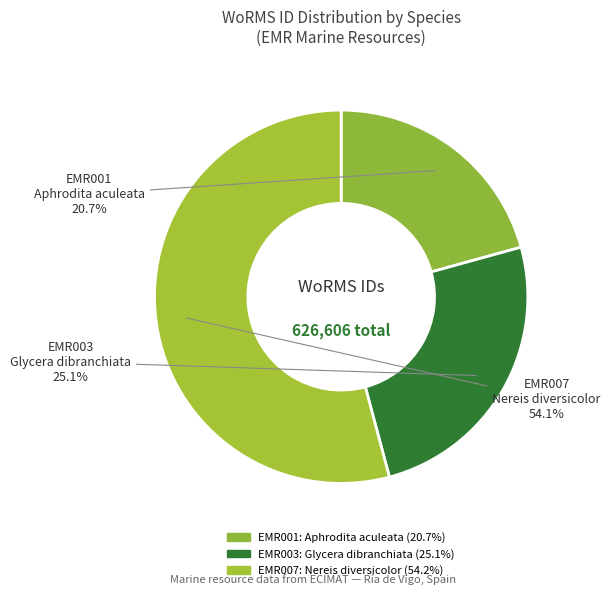

What percentage is the Aphrodita aculeata slice, to the nearest percent?

21%